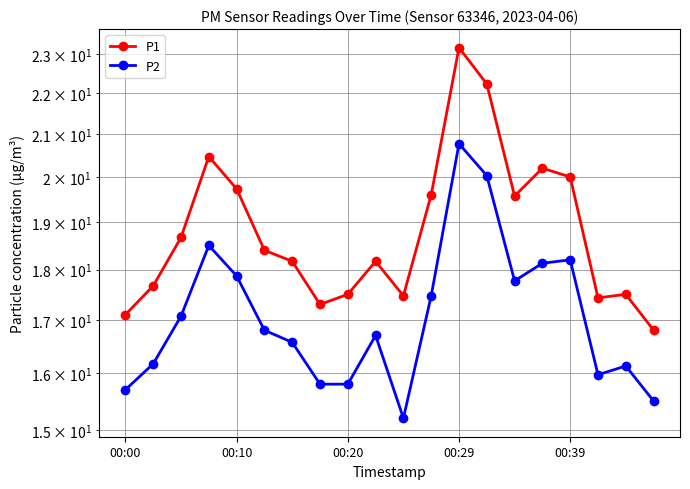

How many data points does each series have?

20